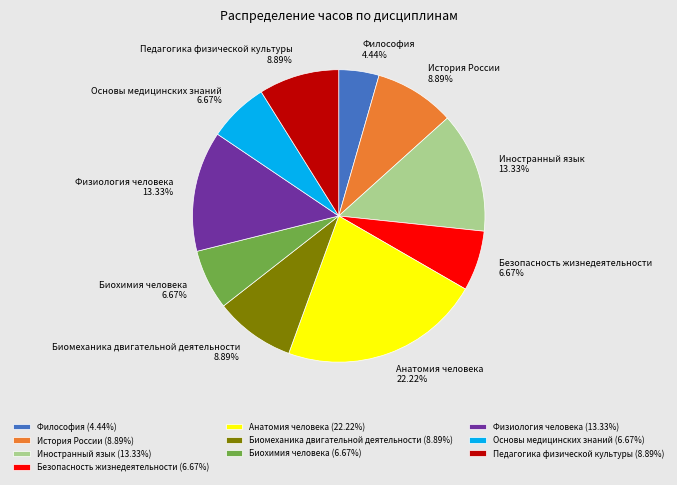

What percentage is the Анатомия человека slice, to the nearest percent?

22%